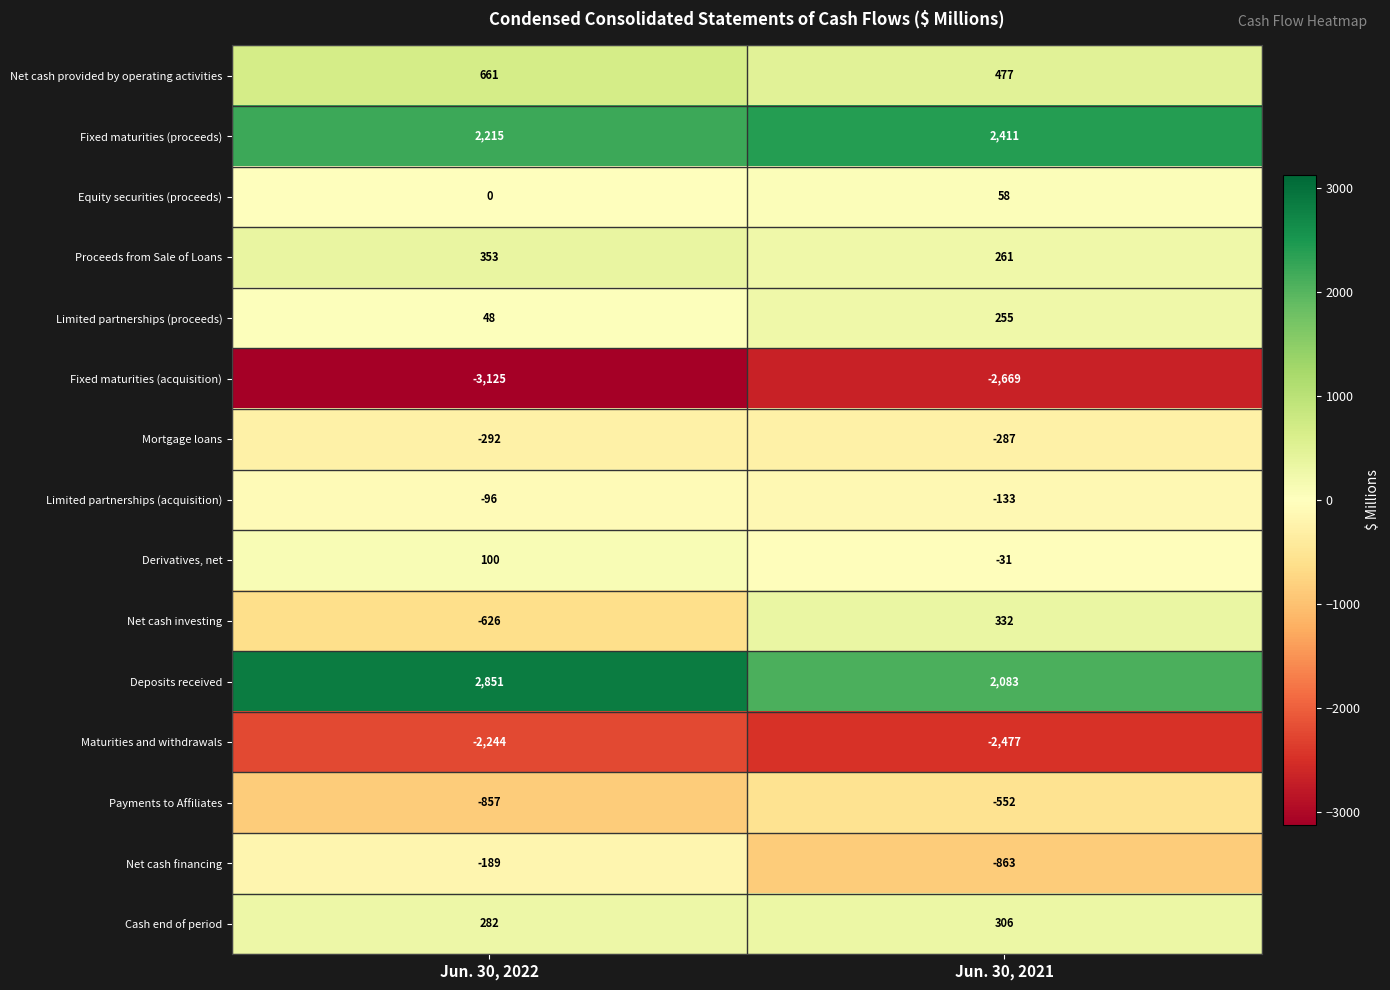

Which series changed the most between Jun. 30, 2022 and Jun. 30, 2021?

Net cash investing